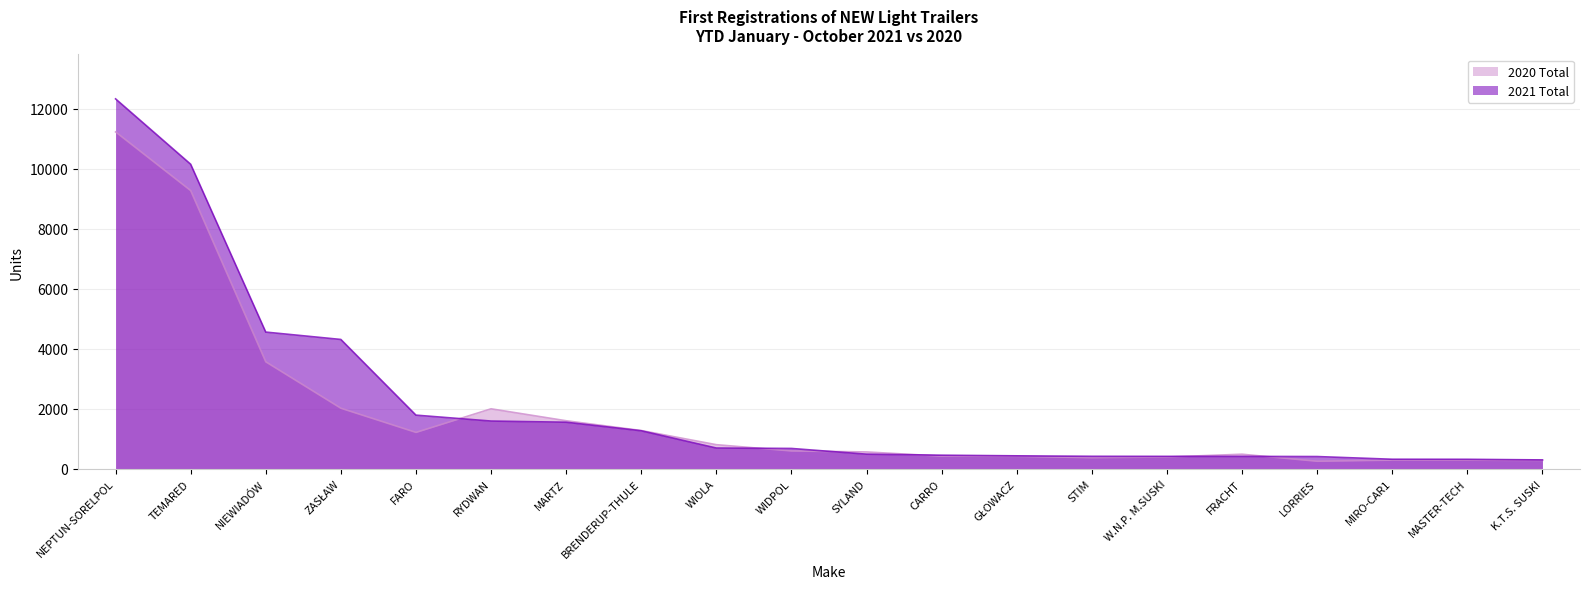

Does the chart display data point markers on the line(s)?

No